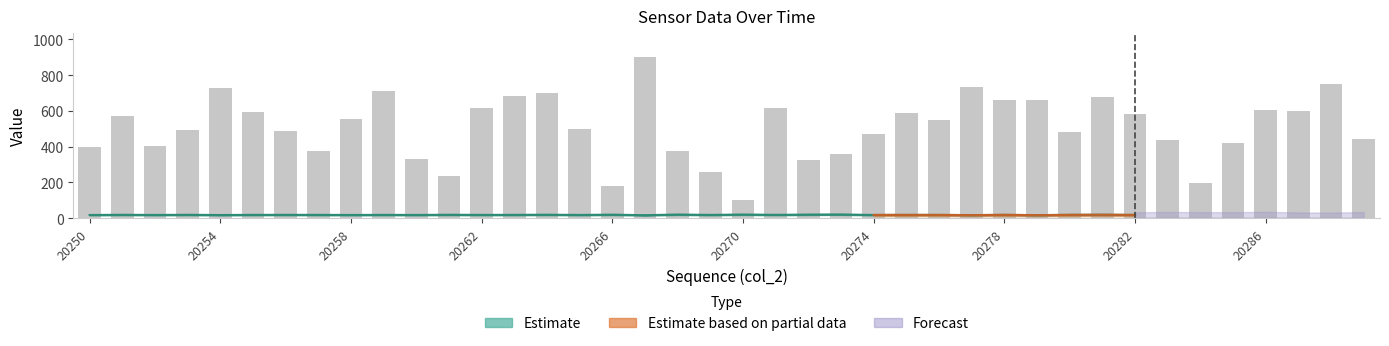

Does the chart contain any negative values?

No